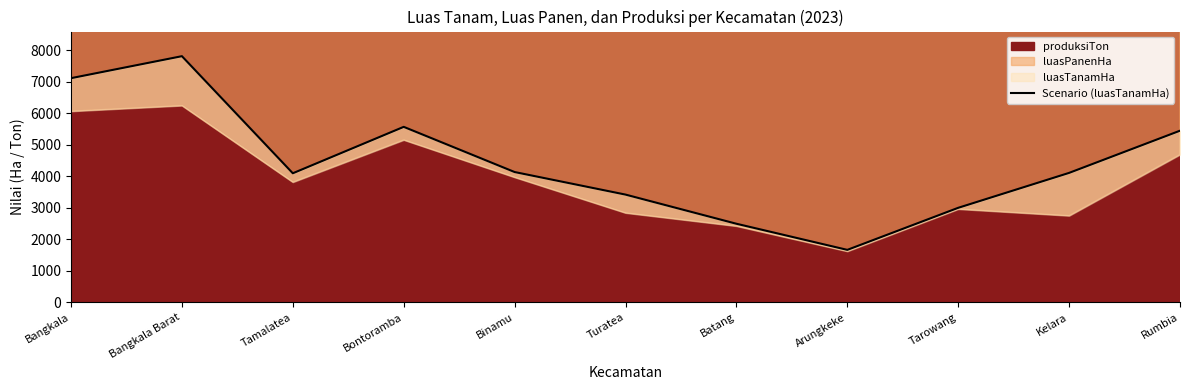

Rank the categories by value from highest to lowest.

Bangkala Barat, Bangkala, Bontoramba, Rumbia, Binamu, Kelara, Tamalatea, Turatea, Tarowang, Batang, Arungkeke